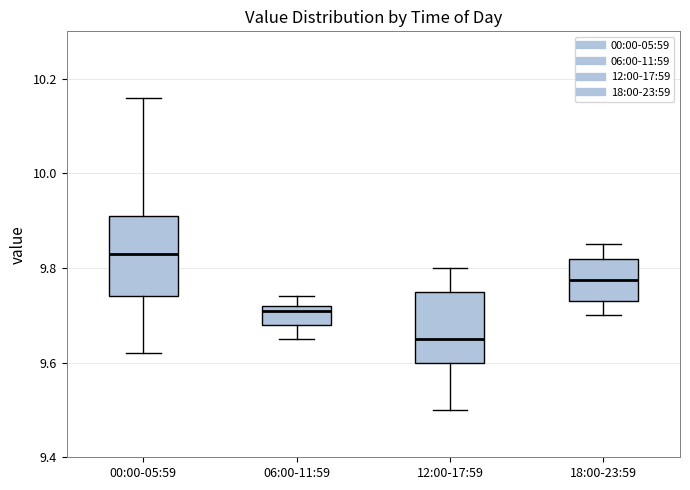

Reading left to right, transcribe this box plot: for each box, give where its median line is, the range the box spans, and where its two whiskers end, as read against the y-axis. The values are not printed on the chart, so give them approximately, as read against the axis.

00:00-05:59: median 9.84, box 9.74 to 9.92, whiskers 9.62 to 10.16
06:00-11:59: median 9.72 (just below the box's upper edge), box 9.68 to 9.72, whiskers 9.66 to 9.74
12:00-17:59: median 9.66, box 9.60 to 9.76, whiskers 9.50 to 9.80
18:00-23:59: median 9.78, box 9.74 to 9.82, whiskers 9.70 to 9.86